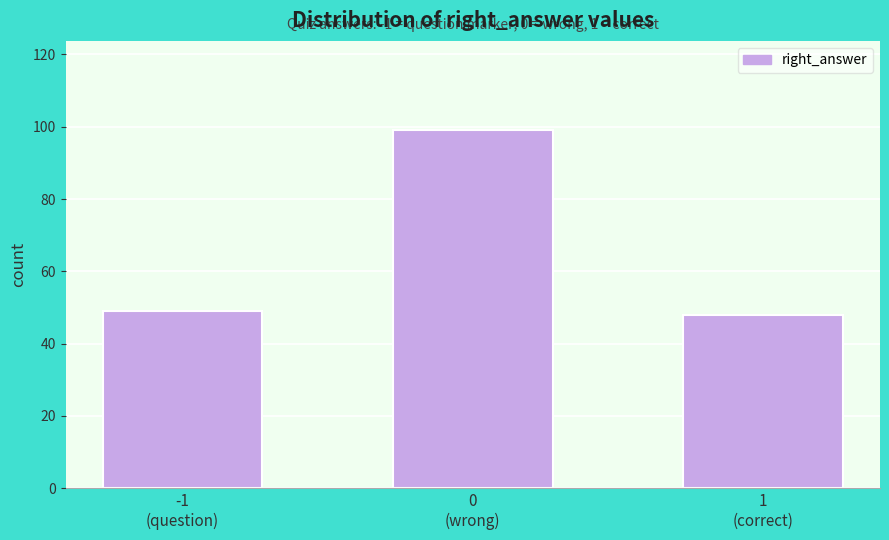

Reading right to left, extract all data points from this chart.

48	99	49